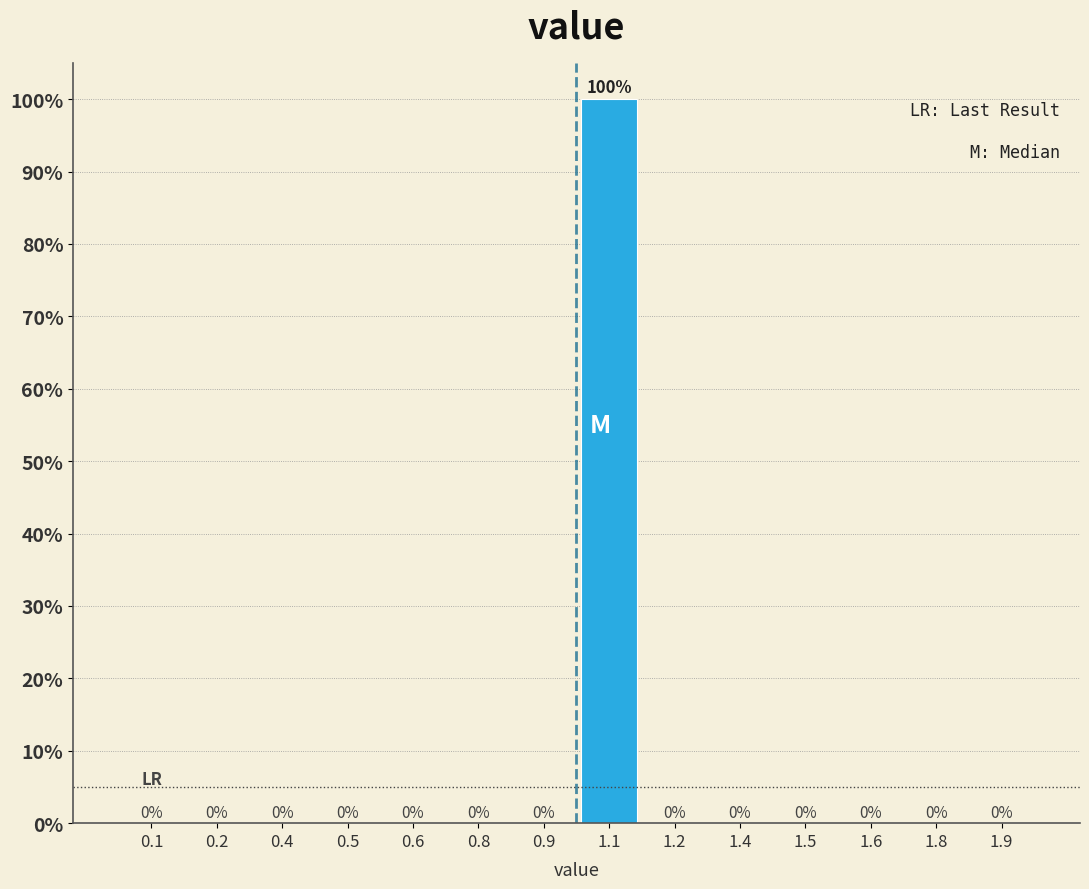

Reading left to right, transcribe all the data shown in this chart.

0.1=0	0.2=0	0.4=0	0.5=0	0.6=0	0.8=0	0.9=0	1.1=100	1.2=0	1.4=0	1.5=0	1.6=0	1.8=0	1.9=0